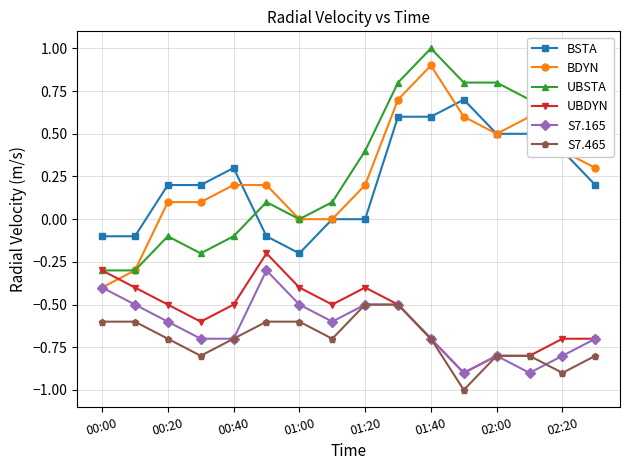

True or false: S7.165 and UBSTA cross at least once.

False